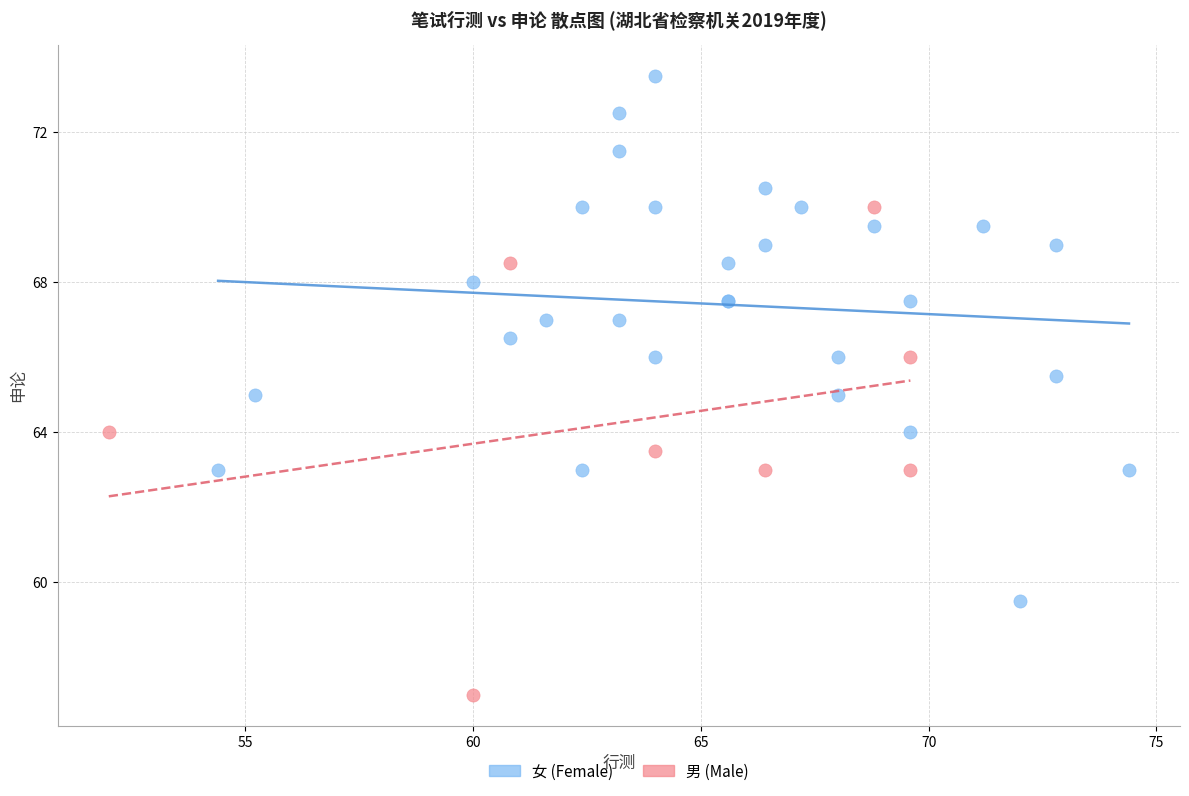

What are all the series names shown in the legend?

女 (Female), 男 (Male)